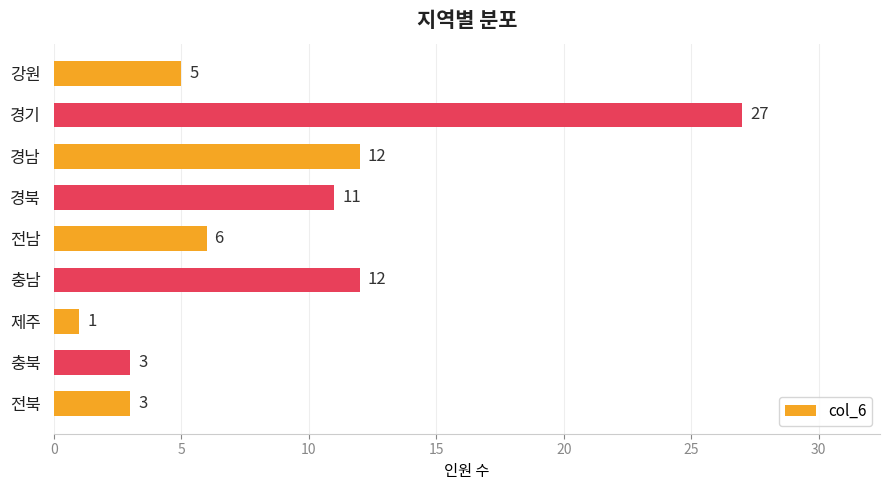

Is it true that the value at 경기 is 27?

True